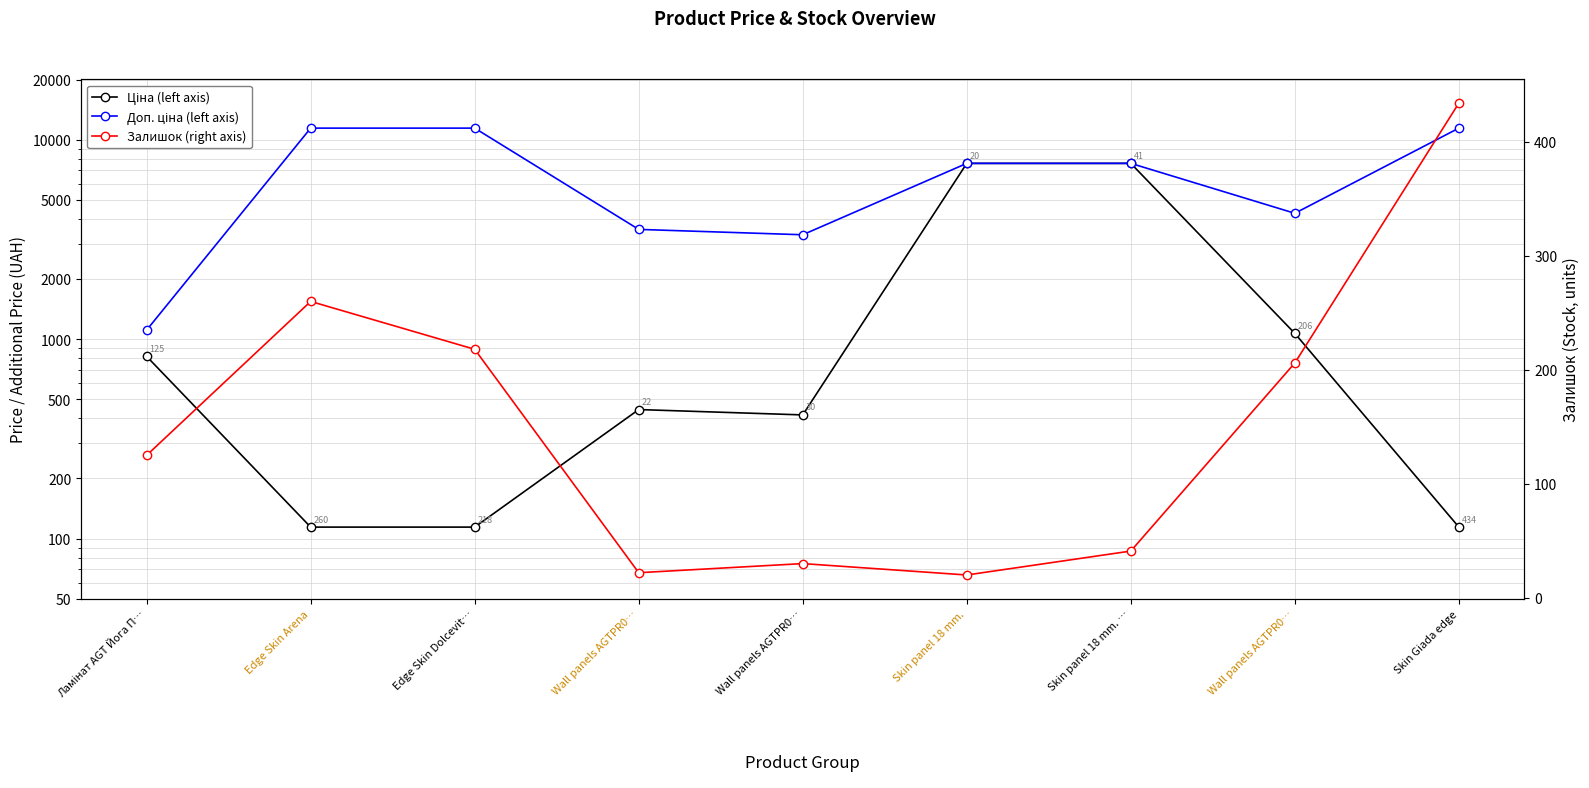

Which has a higher value, Edge Skin Dolcevit… or Skin panel 18 mm. …?

Skin panel 18 mm. …